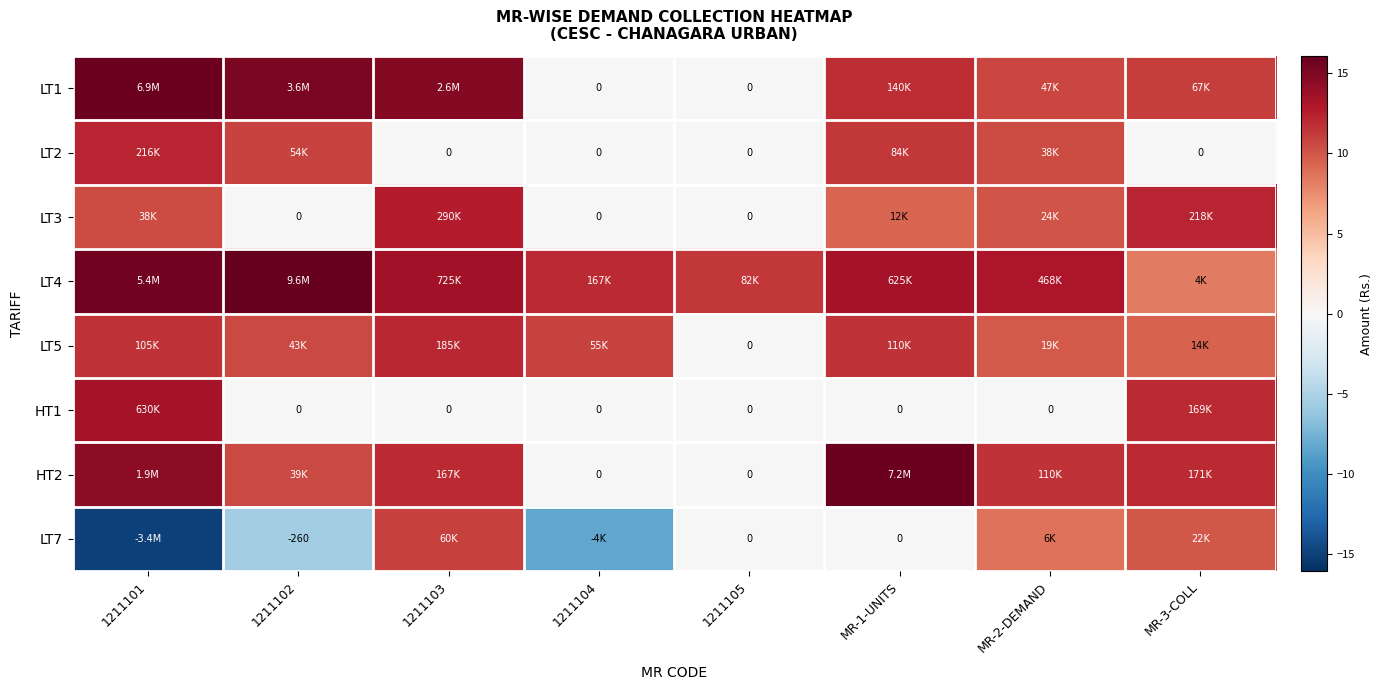

Which series has the largest total across all categories?

LT4